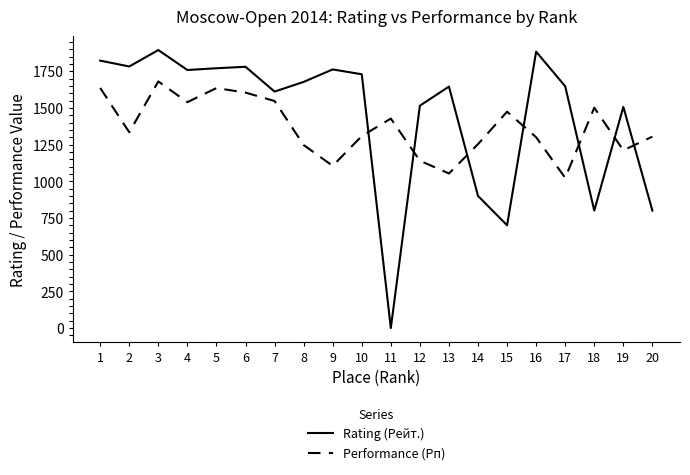

What is the difference between the second highest and second lowest values in the Performance (Рп) series?

583